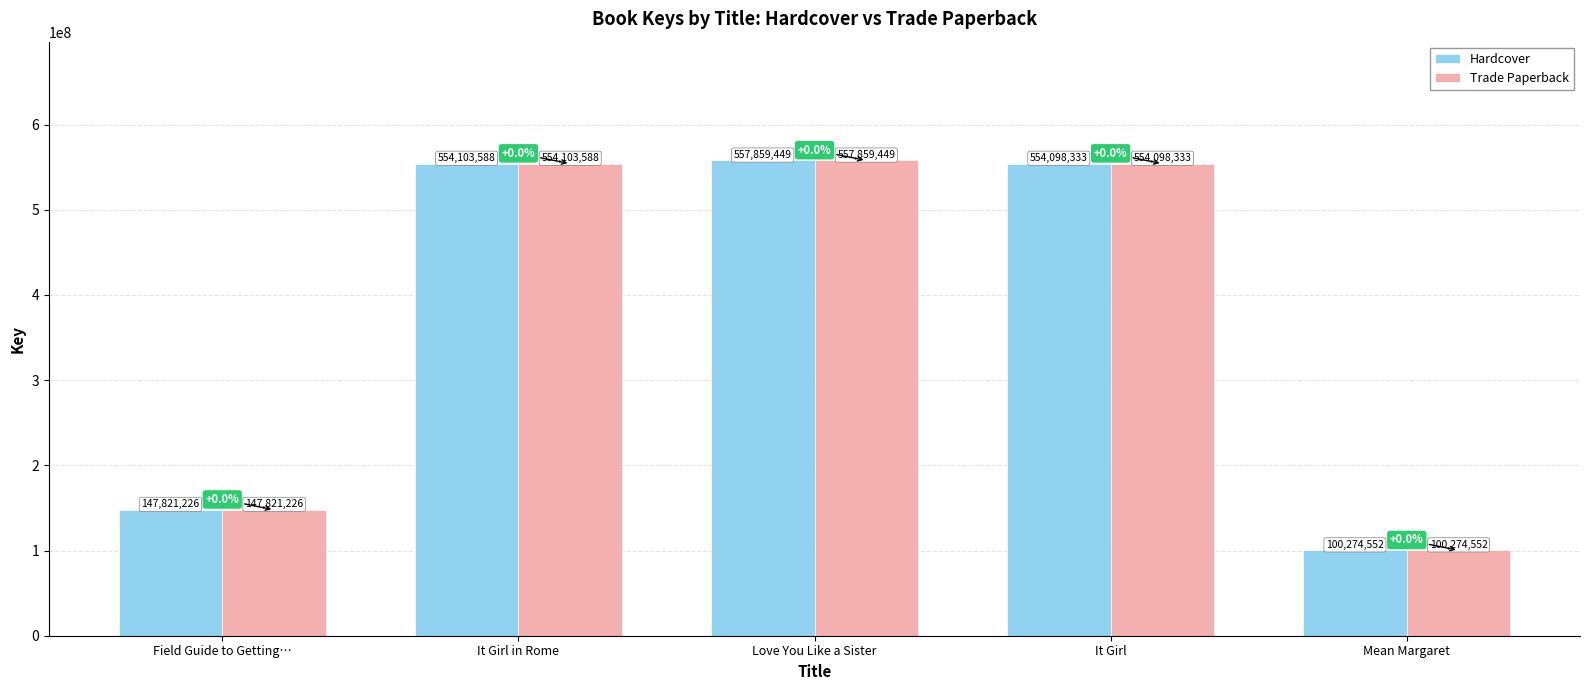

Reading left to right, what are all the values shown in this chart?

Hardcover: Field Guide to Getting…=147821226	It Girl in Rome=554103588	Love You Like a Sister=557859449	It Girl=554098333	Mean Margaret=100274552
Trade Paperback: Field Guide to Getting…=147821226	It Girl in Rome=554103588	Love You Like a Sister=557859449	It Girl=554098333	Mean Margaret=100274552